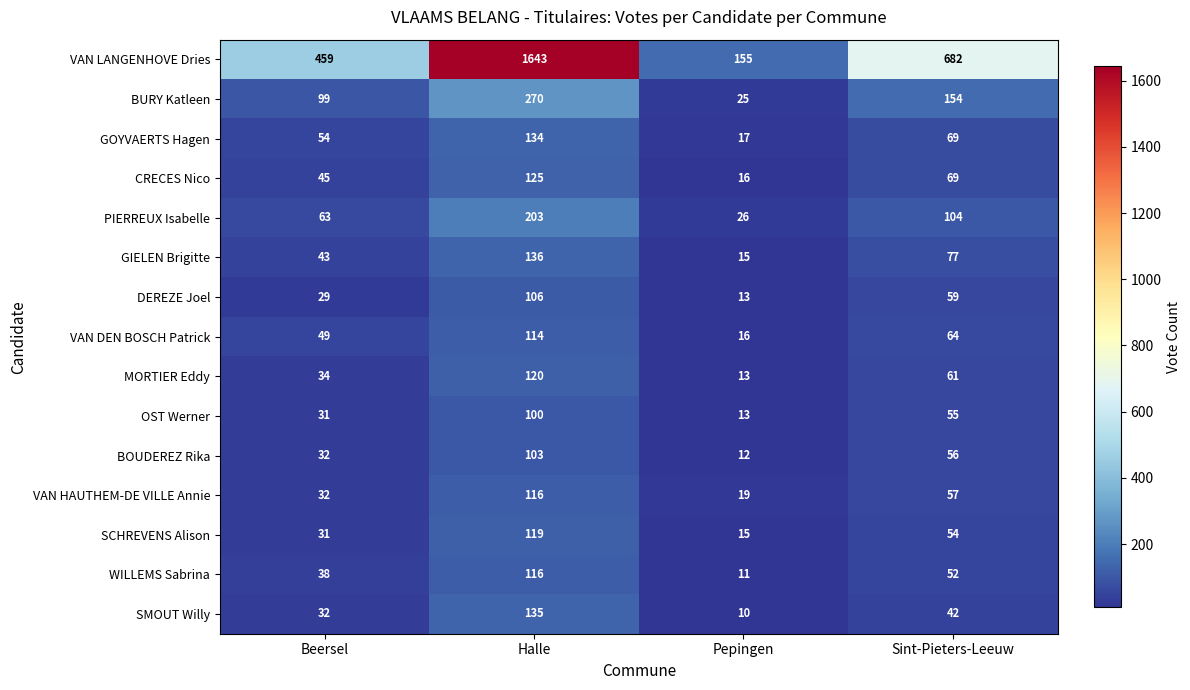

What is the smallest value displayed?

10